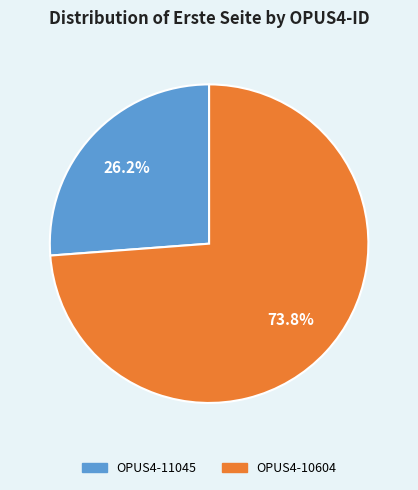

Which slice is the smallest?

OPUS4-11045